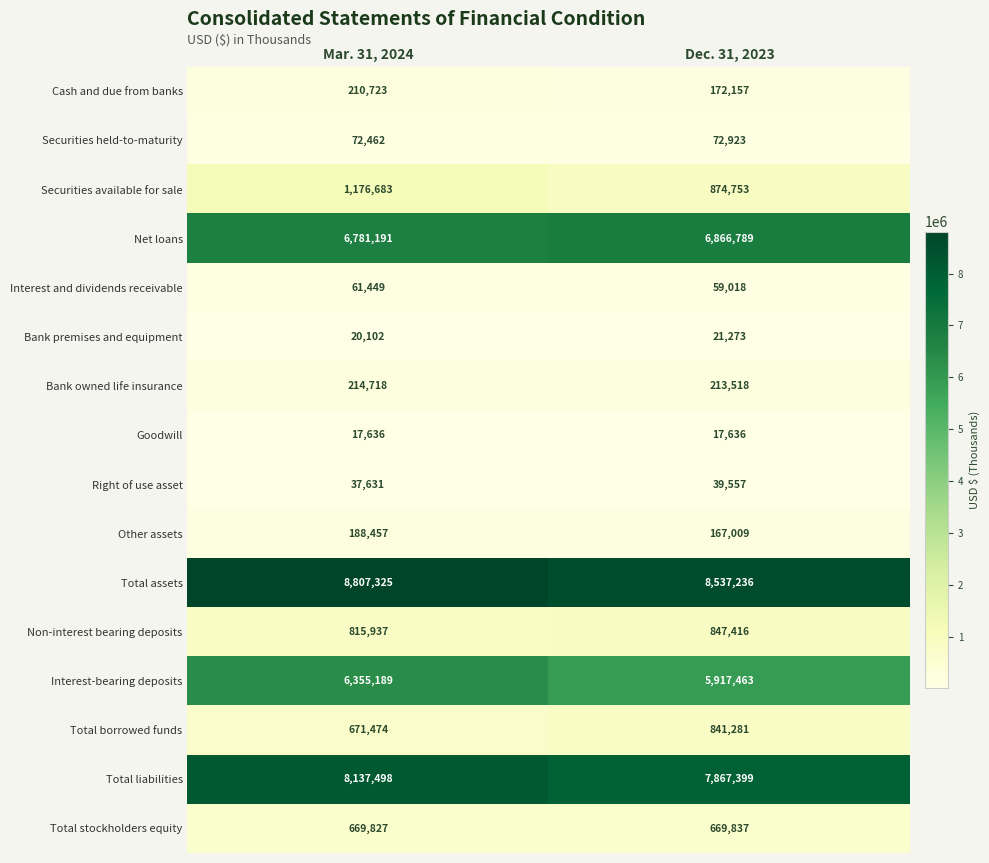

What is the difference between the maximum and minimum values in the Securities available for sale series?

301930